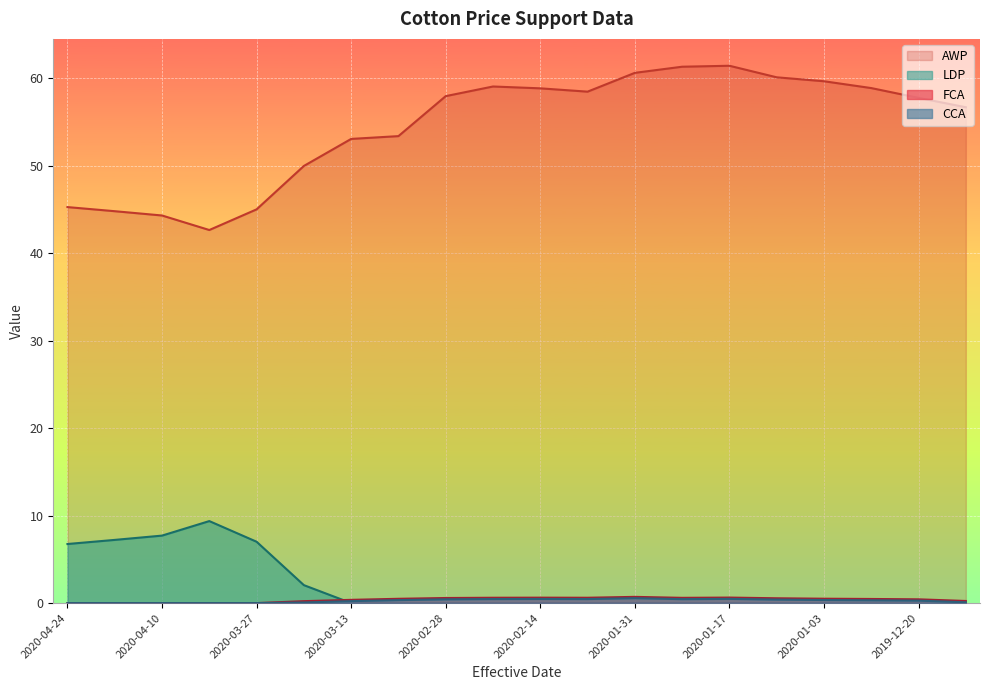

Where is FCA nearest to the value 0?

2020-04-24